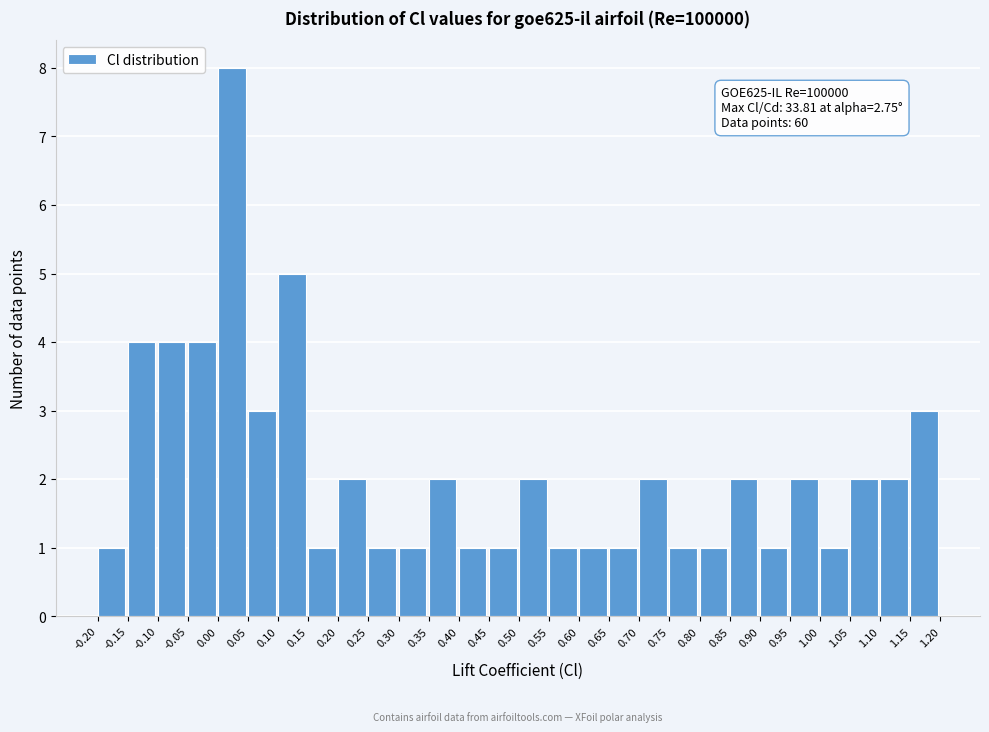

Which range on the x-axis has the tallest bar?

0.00 to 0.05